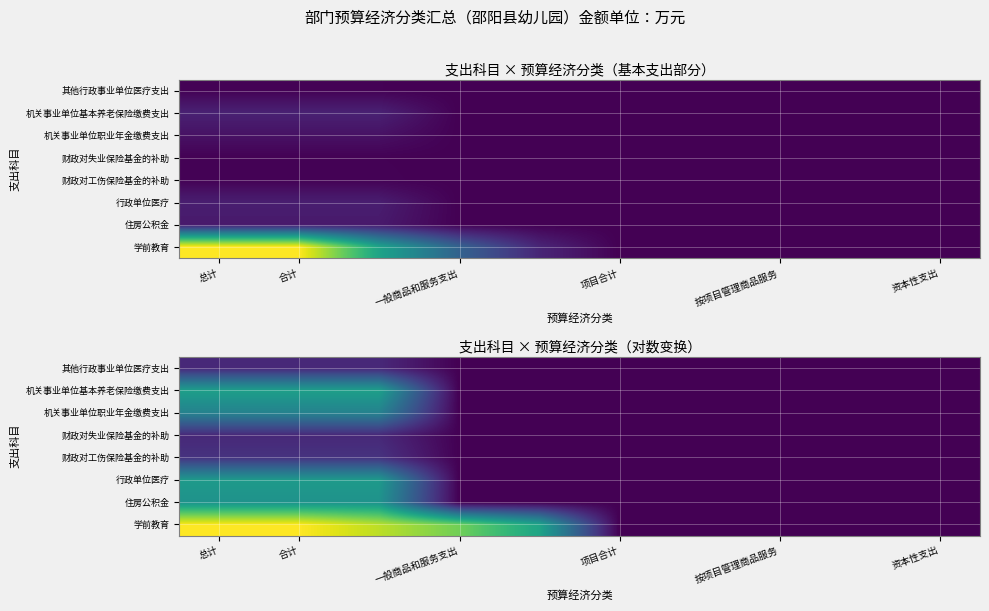

Count the 机关事业单位基本养老保险缴费支出 values in the range 0 to 2.

7